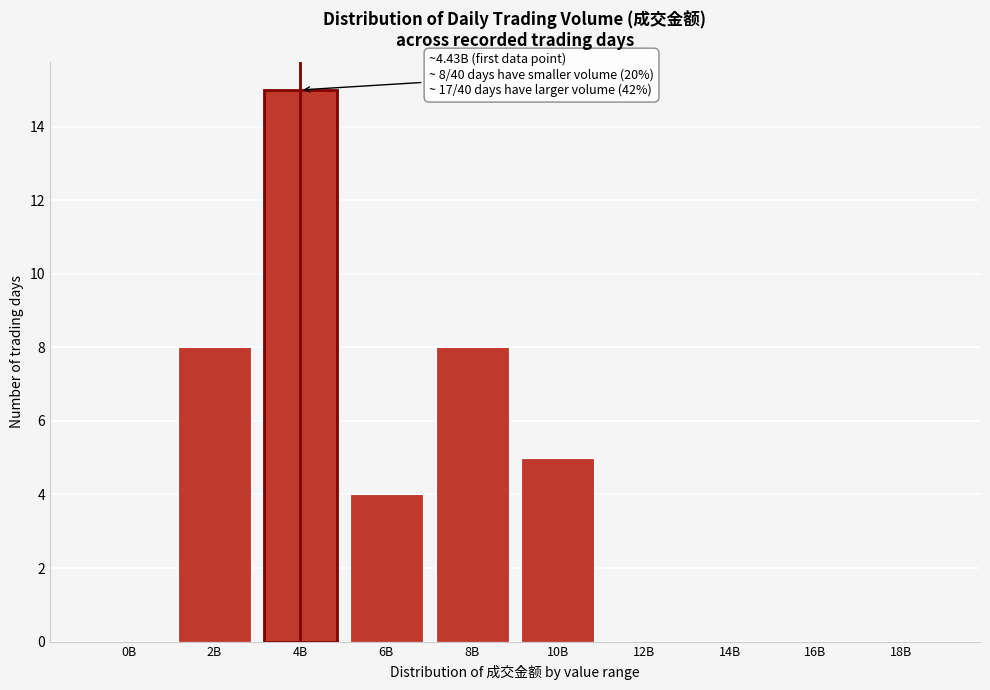

Reading left to right, extract all data points from this chart.

0B=0	2B=8	4B=15	6B=4	8B=8	10B=5	12B=0	14B=0	16B=0	18B=0